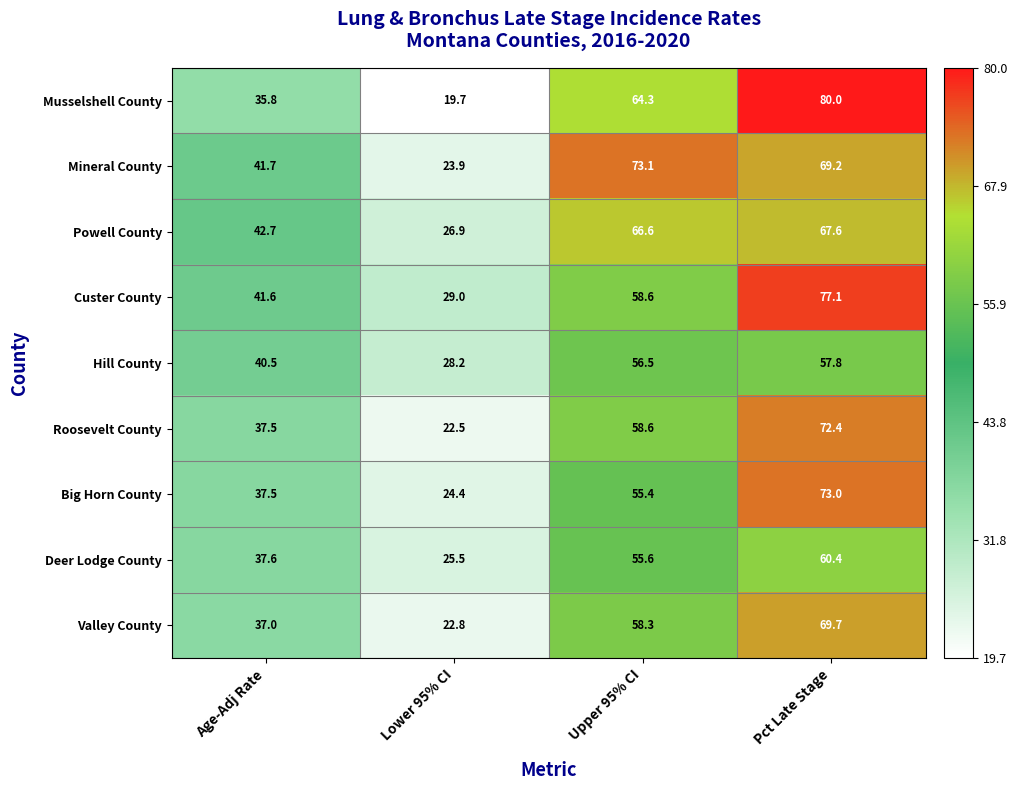

Which series has the largest range (max minus min)?

Musselshell County